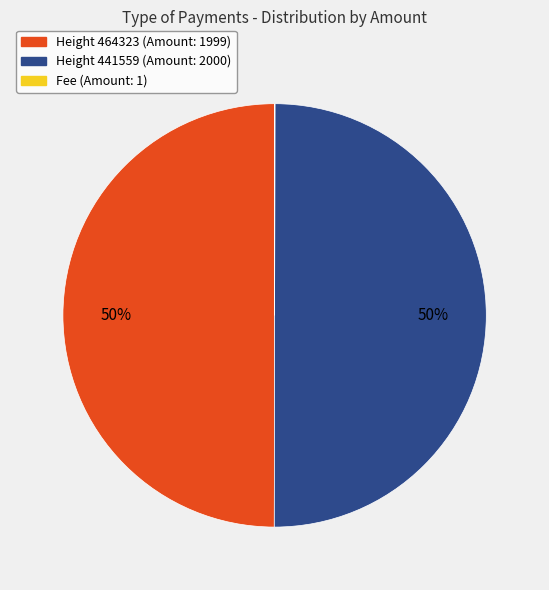

To the nearest percent, what is the difference between the largest and smallest slice percentages?

50%